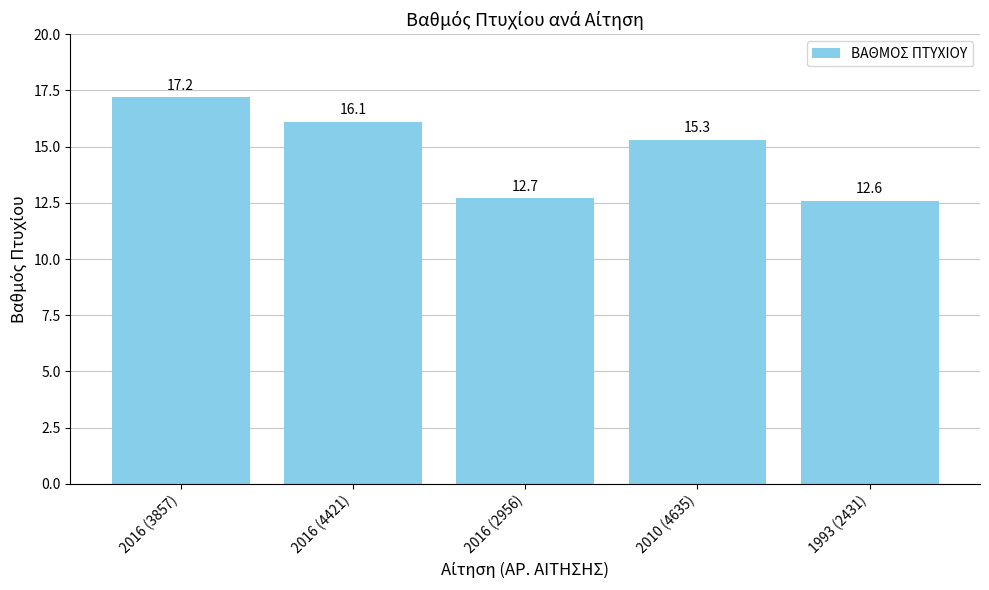

What is the label of the 2nd bar from the right?

2010 (4635)